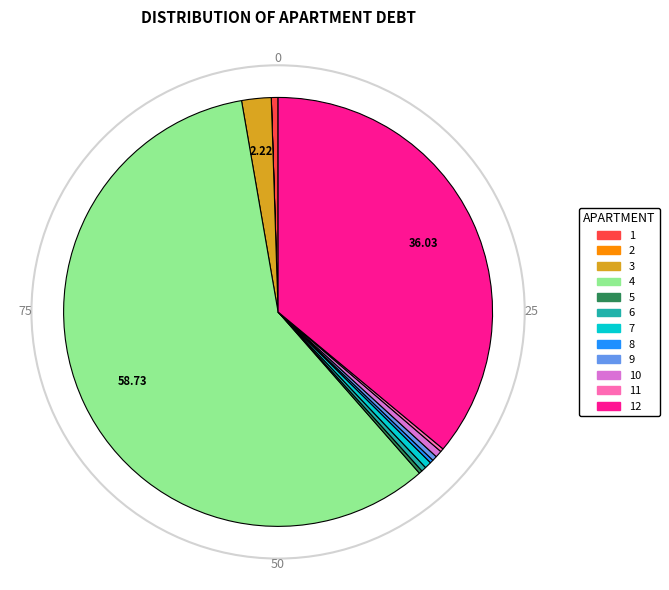

Is there any slice that represents more than half of the pie?

Yes